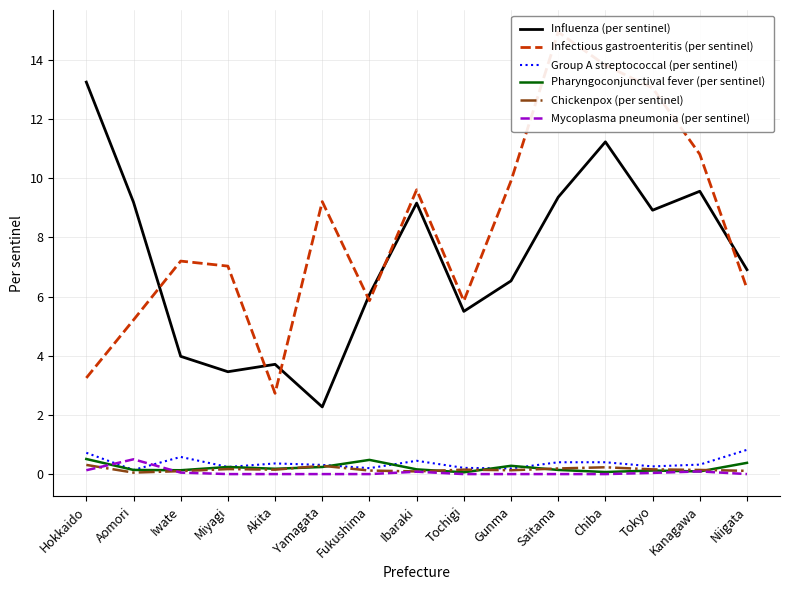

What is the value of the Infectious gastroenteritis (per sentinel) point at the 13th from the left?

13.1